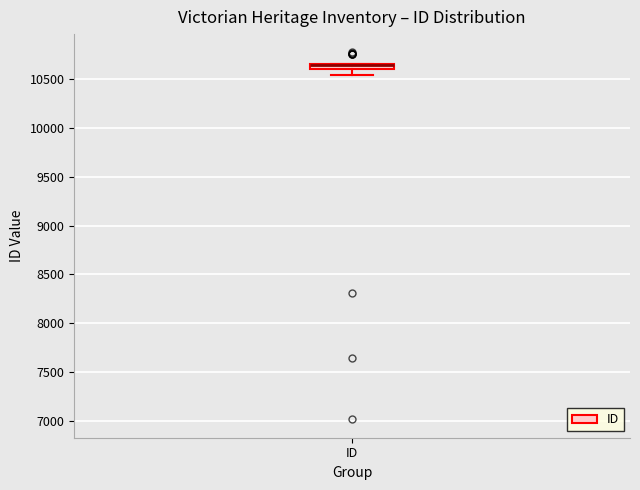

Where does the lower whisker of the box for ID end on the y-axis? The values are not printed on the chart, so give them approximately, as read against the axis.

10550